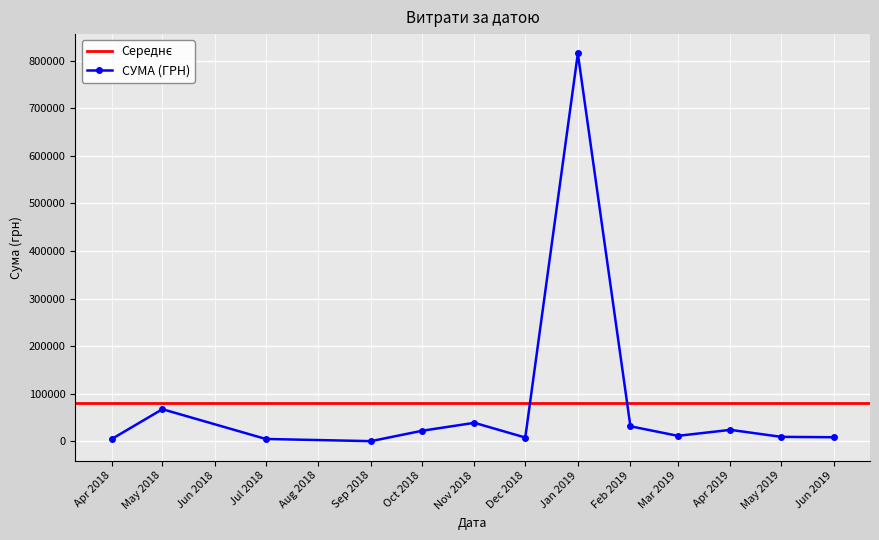

True or false: СУМА (ГРН) has more than 0 interior local peaks.

True